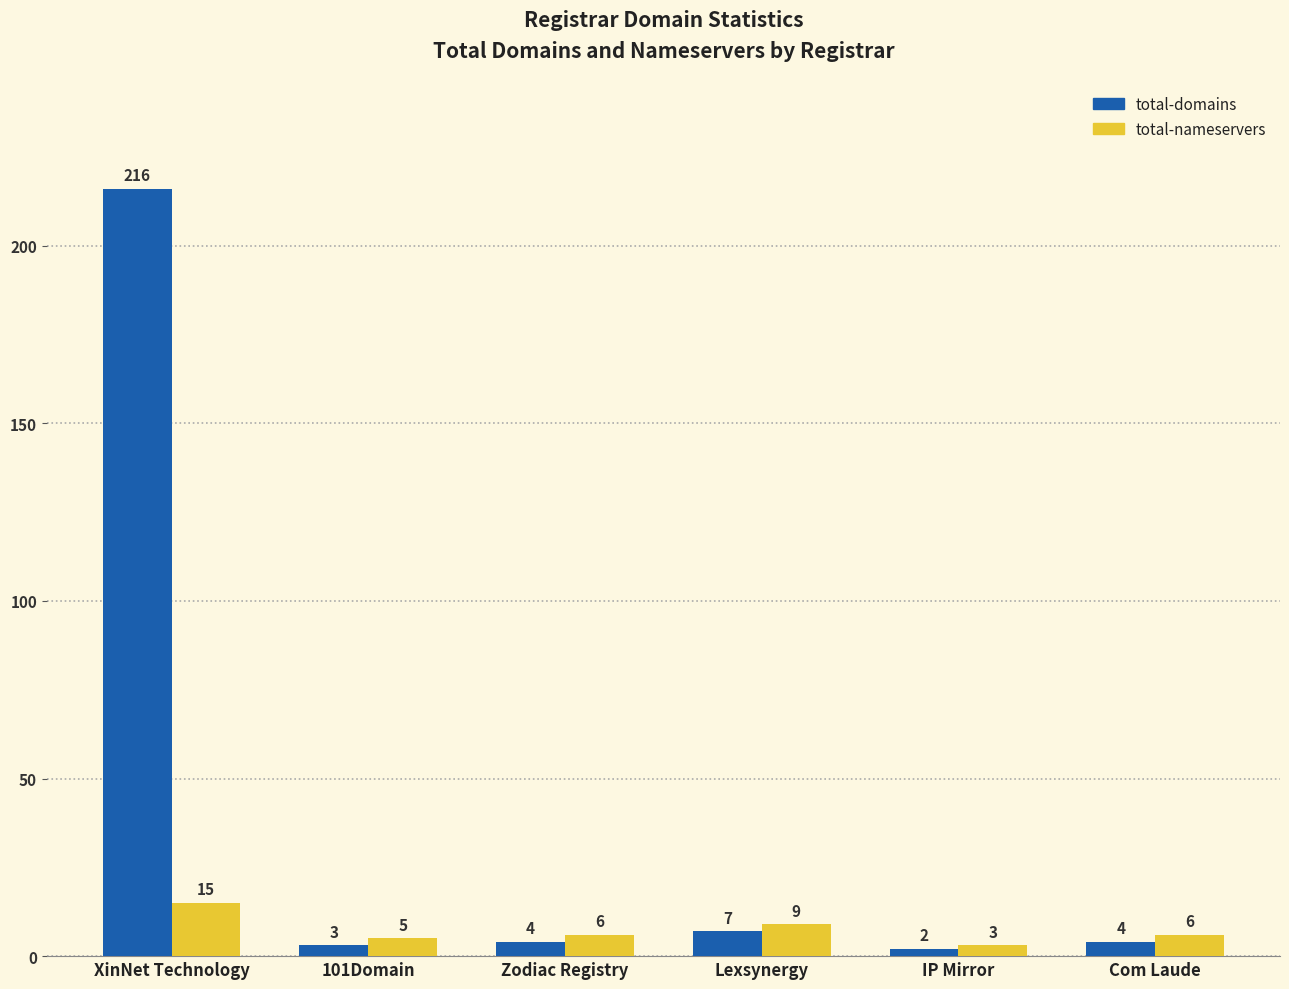

At which category is the sum across all series the highest?

XinNet Technology